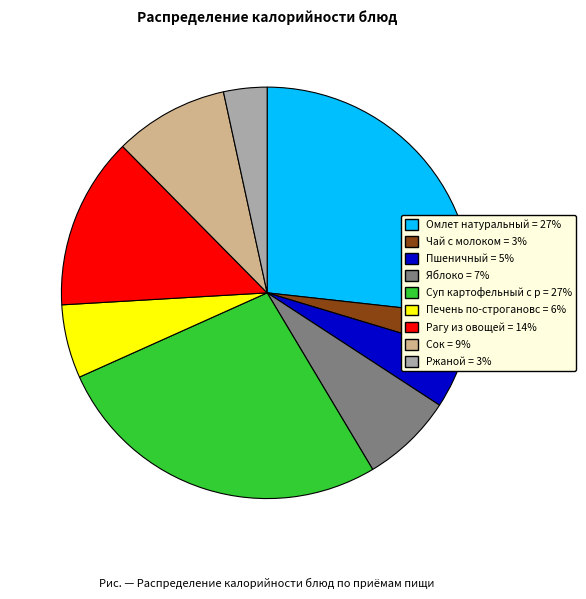

Is there any slice that represents more than half of the pie?

No